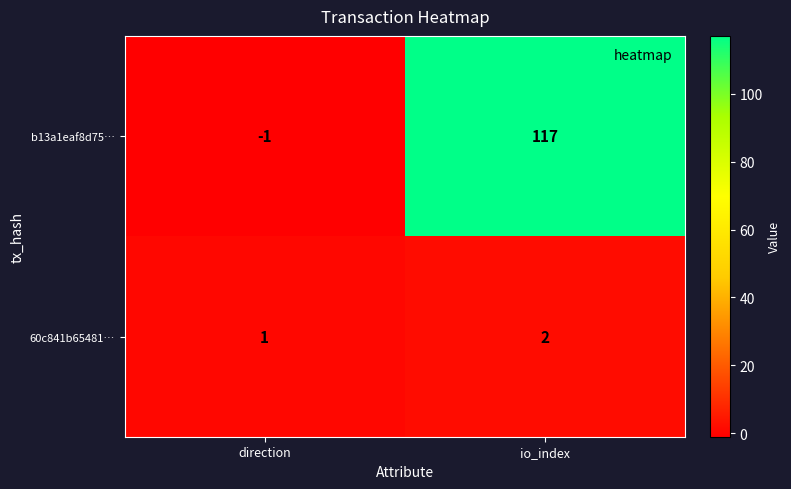

Rank the series at direction from lowest to highest value.

b13a1eaf8d75…, 60c841b65481…